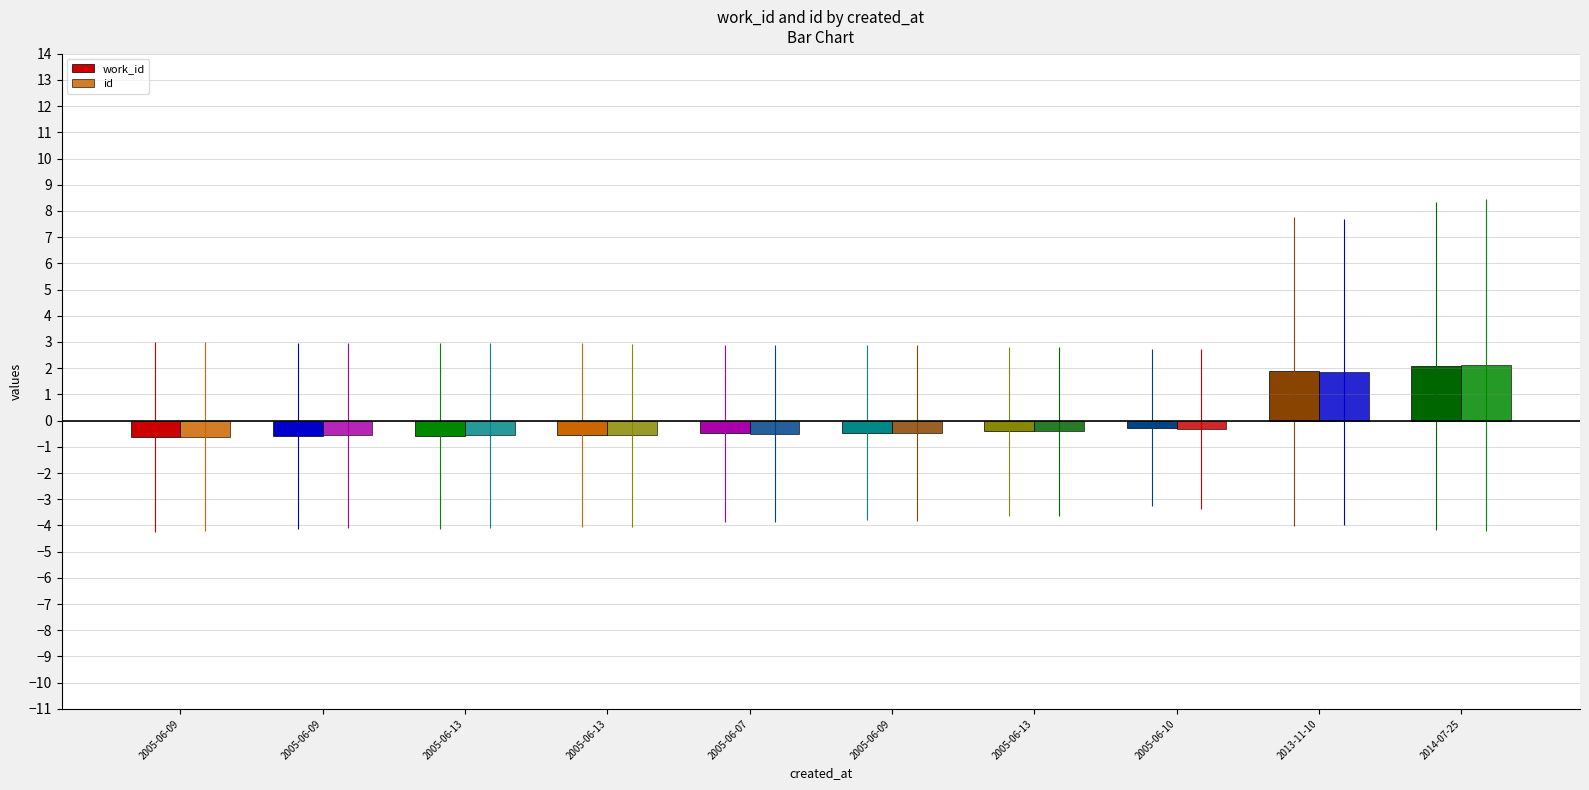

Are the bars horizontal?

No